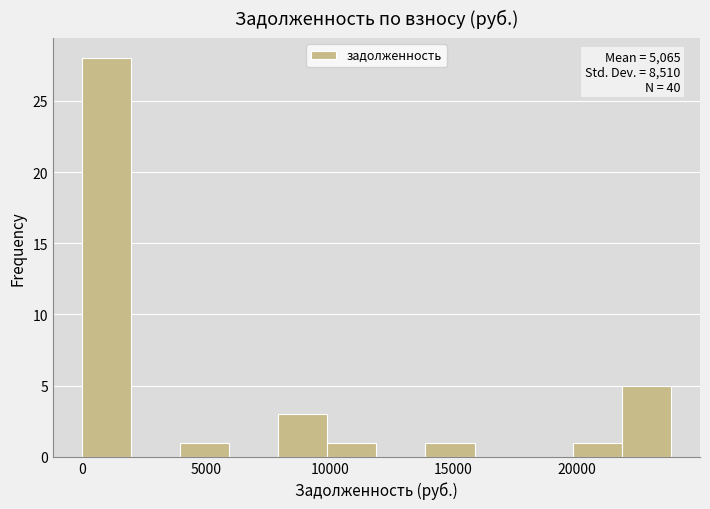

Read against the x-axis, roughly where is the centre of the tallest bar?

1000